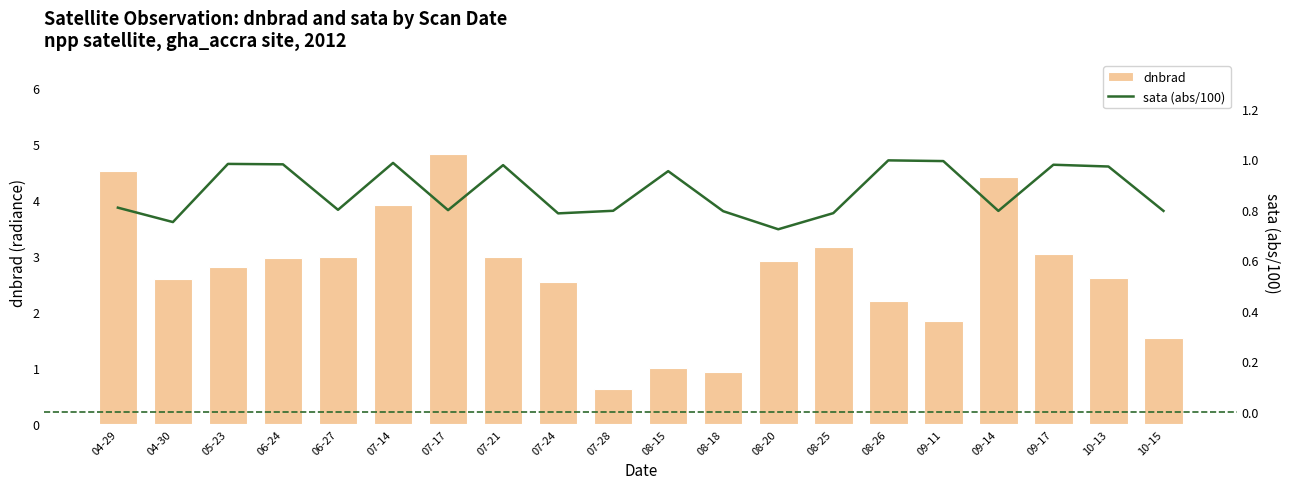

What is the sum of the sata (abs/100) values at 06-24 and 08-26?

2.0